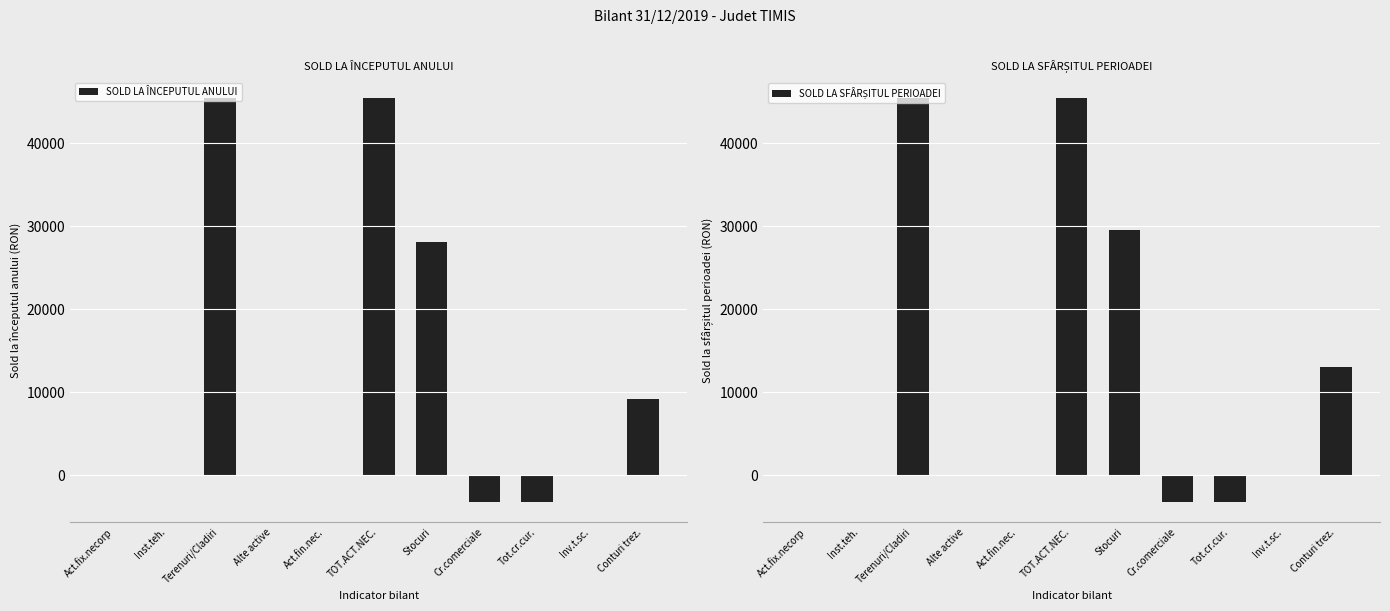

The value of SOLD LA SFÂRȘITUL PERIOADEI at Tot.cr.cur. is -3204. True or false?

True